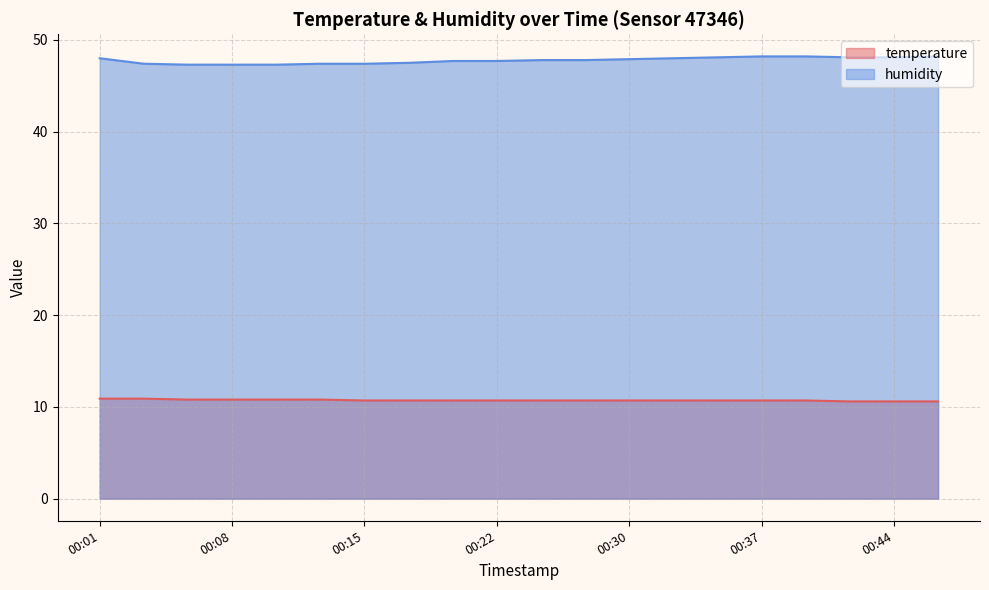

The humidity series shows 12.0 at 00:37. True or false?

False